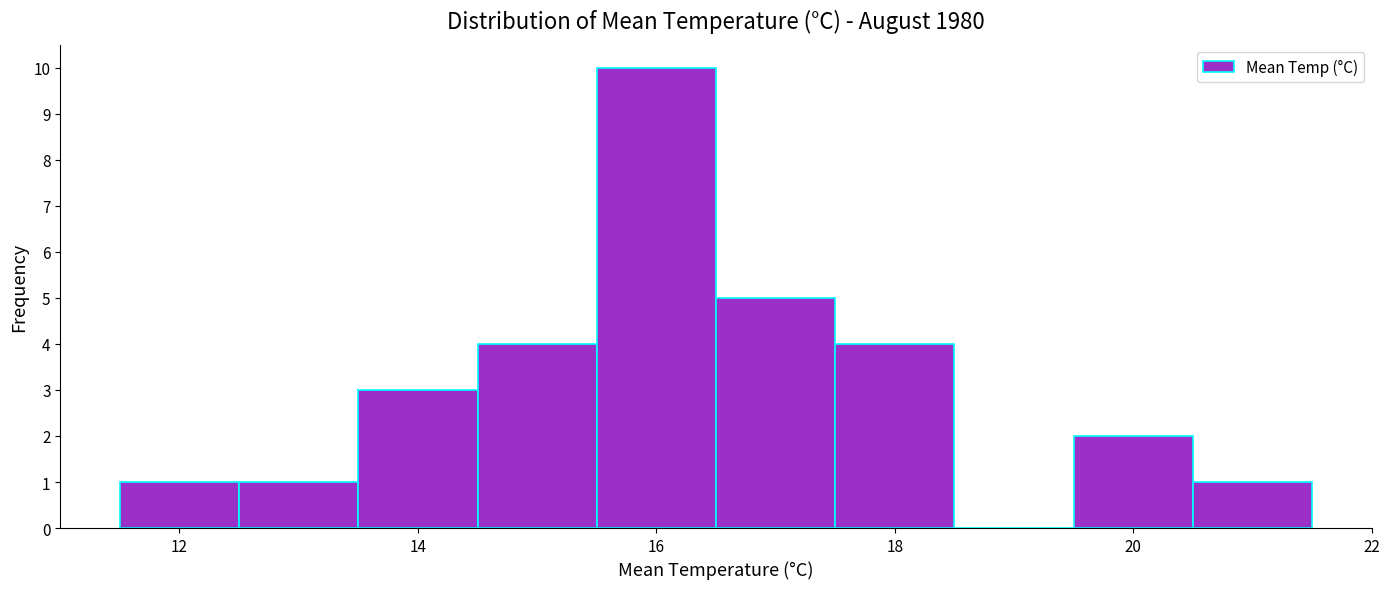

Which range on the x-axis has the tallest bar?

15.5 to 16.5